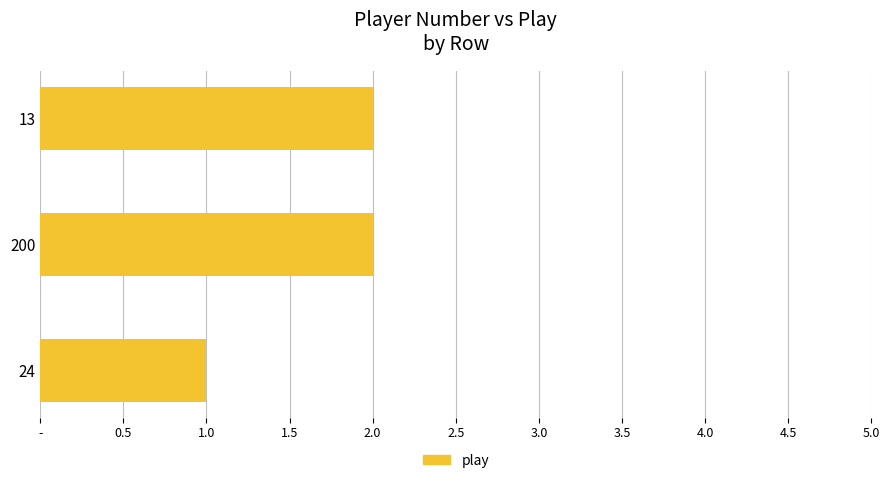

Are the bars horizontal?

Yes